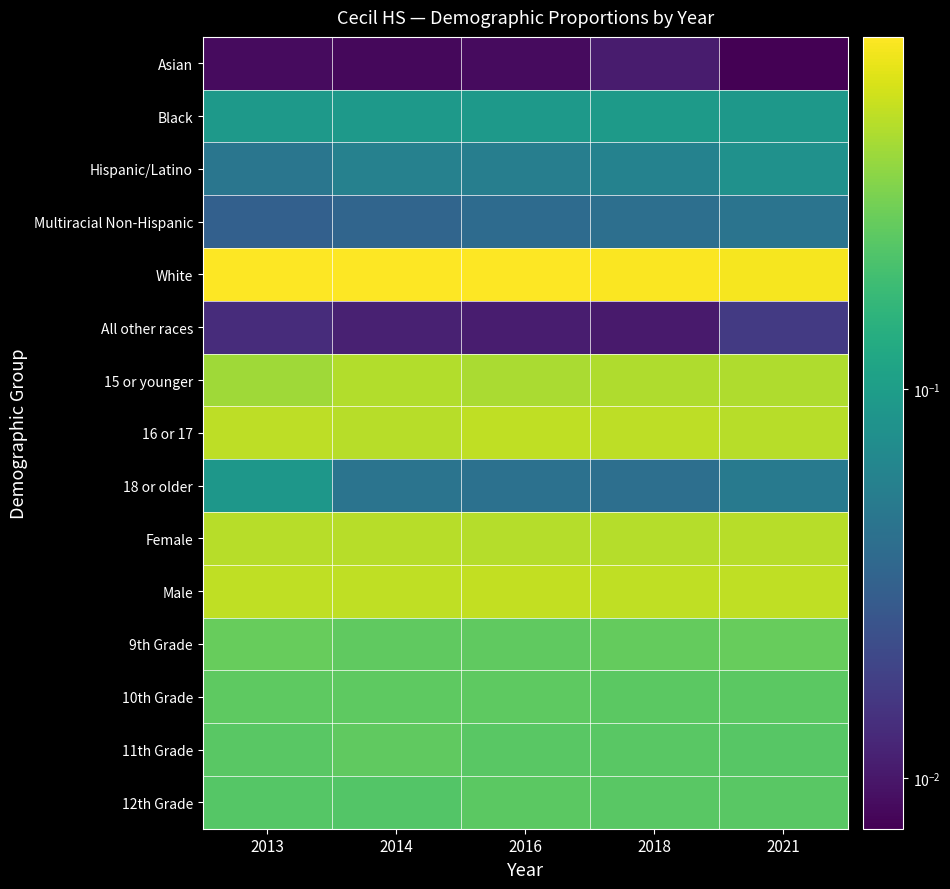

How many categories are shown in the chart?

5